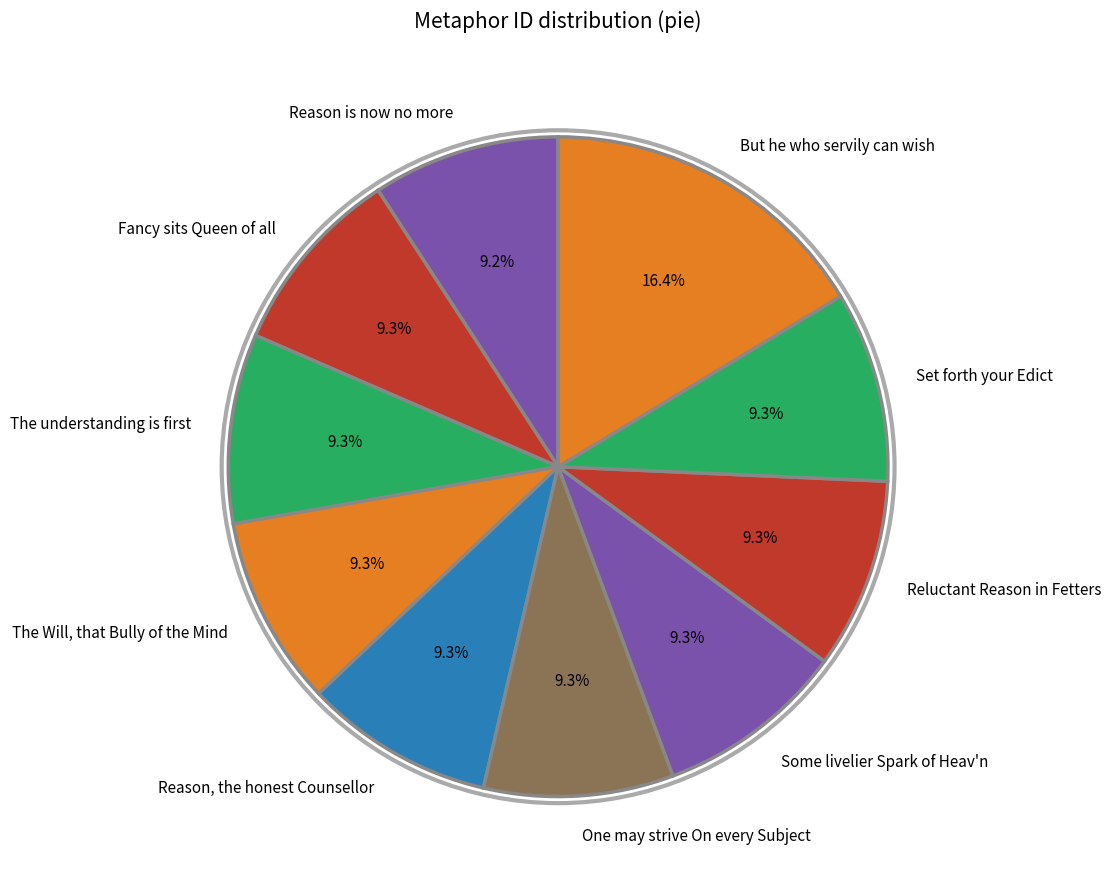

How many slices are in this pie chart?

10